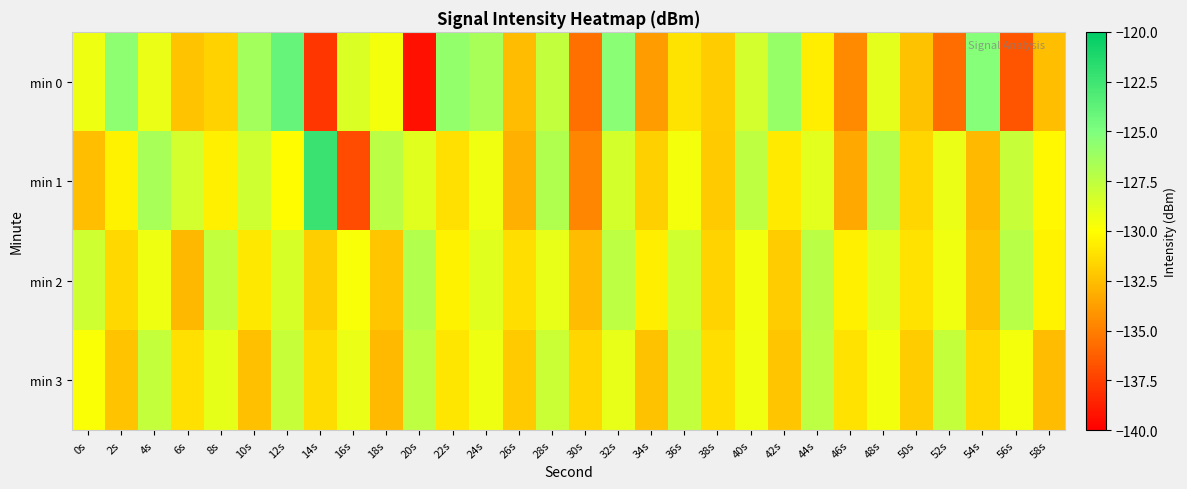

Reading left to right, transcribe all the data shown in this chart.

min 0: 0s=-129.4	2s=-125.6	4s=-129.2	6s=-132.3	8s=-131.7	10s=-126.5	12s=-124.0	14s=-137.9	16s=-128.6	18s=-129.5	20s=-139.3	22s=-125.8	24s=-126.6	26s=-132.6	28s=-127.6	30s=-135.6	32s=-125.4	34s=-133.9	36s=-131.1	38s=-132.0	40s=-128.3	42s=-125.9	44s=-130.6	46s=-134.5	48s=-128.9	50s=-132.4	52s=-135.7	54s=-125.3	56s=-136.7	58s=-132.5
min 1: 0s=-132.5	2s=-130.5	4s=-126.6	6s=-128.3	8s=-130.6	10s=-128.1	12s=-130.2	14s=-122.3	16s=-137.0	18s=-127.3	20s=-128.8	22s=-131.2	24s=-129.4	26s=-133.1	28s=-126.9	30s=-134.7	32s=-128.3	34s=-131.8	36s=-129.6	38s=-132.1	40s=-127.5	42s=-130.8	44s=-128.9	46s=-133.4	48s=-127.1	50s=-131.6	52s=-129.2	54s=-132.7	56s=-127.8	58s=-130.3
min 2: 0s=-128.1	2s=-131.5	4s=-129.3	6s=-132.8	8s=-127.6	10s=-130.9	12s=-128.4	14s=-131.9	16s=-129.7	18s=-132.2	20s=-127.0	22s=-130.5	24s=-128.8	26s=-131.3	28s=-129.1	30s=-132.6	32s=-127.4	34s=-130.7	36s=-128.2	38s=-131.7	40s=-129.5	42s=-132.0	44s=-127.3	46s=-130.6	48s=-128.7	50s=-131.1	52s=-129.4	54s=-132.4	56s=-127.2	58s=-130.4
min 3: 0s=-129.8	2s=-132.3	4s=-127.7	6s=-131.2	8s=-129.0	10s=-132.5	12s=-127.8	14s=-131.4	16s=-129.2	18s=-132.7	20s=-127.5	22s=-131.0	24s=-129.3	26s=-132.1	28s=-127.9	30s=-131.6	32s=-129.1	34s=-132.4	36s=-127.6	38s=-131.3	40s=-129.4	42s=-132.2	44s=-127.4	46s=-131.1	48s=-129.5	50s=-132.0	52s=-127.7	54s=-131.5	56s=-129.6	58s=-132.6